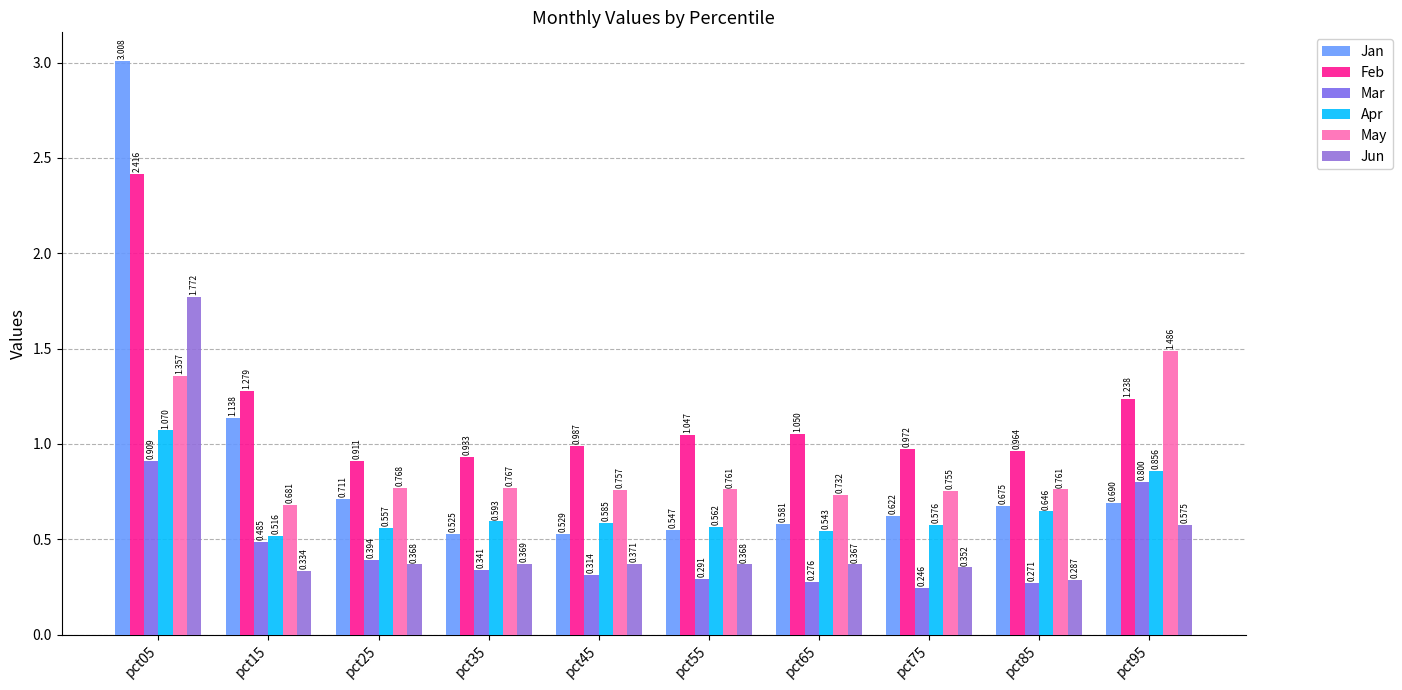

The Jan series shows 0.9 at pct75. True or false?

False